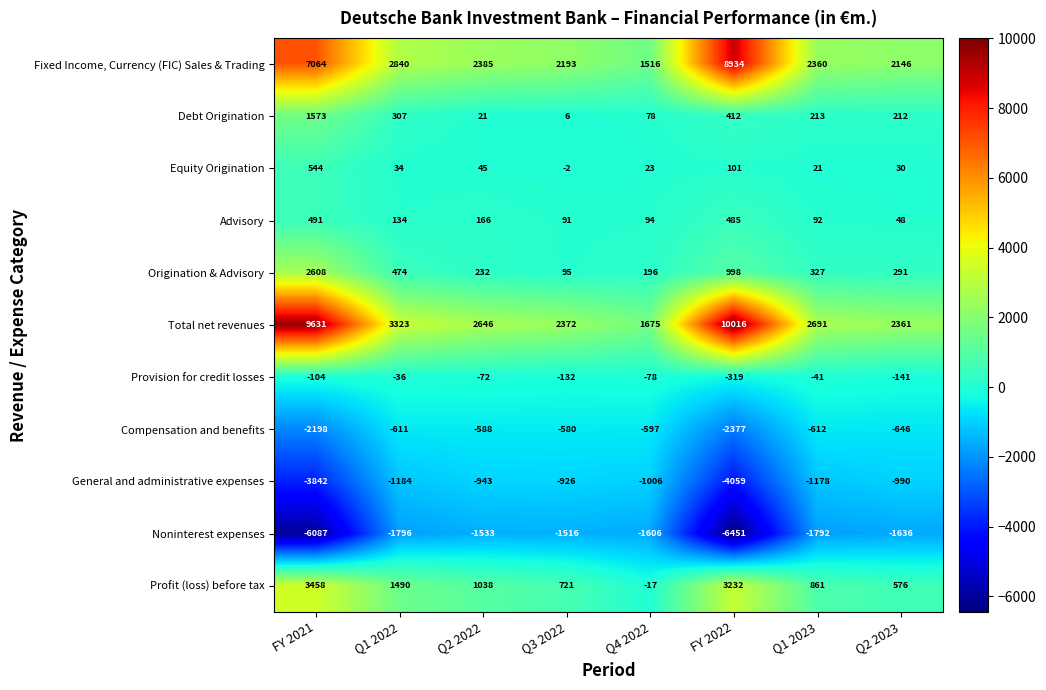

Is it true that Noninterest expenses equals -2316 at Q4 2022?

False